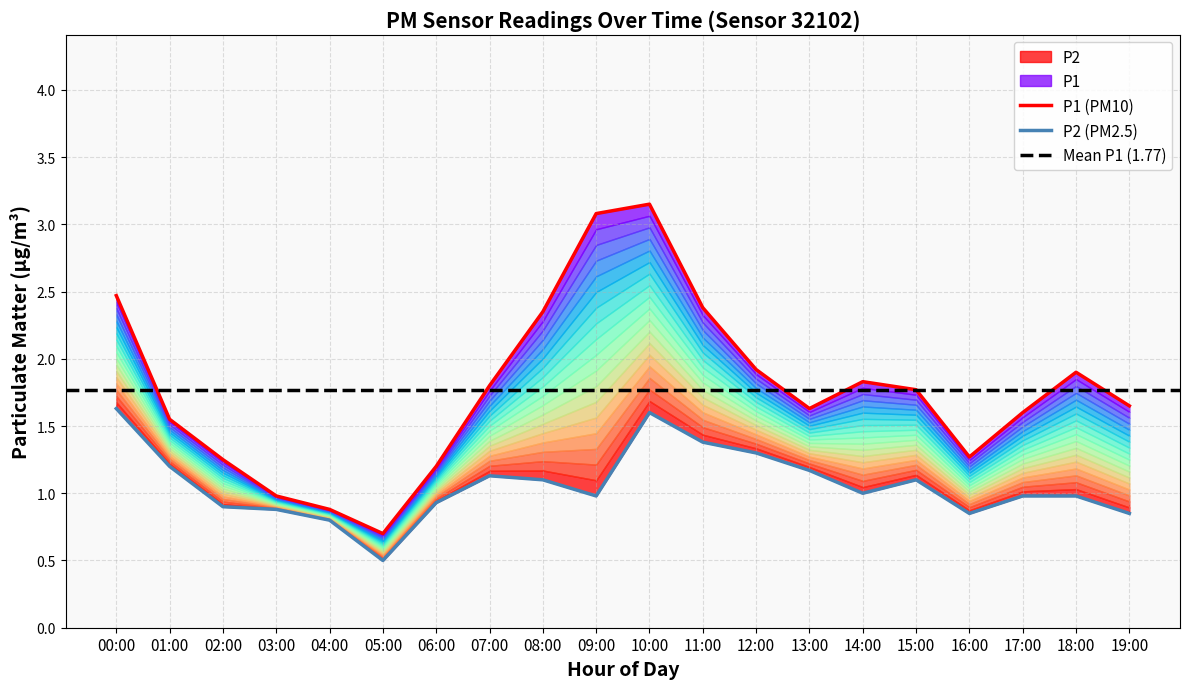

What is the sum of all P2 values?

21.3